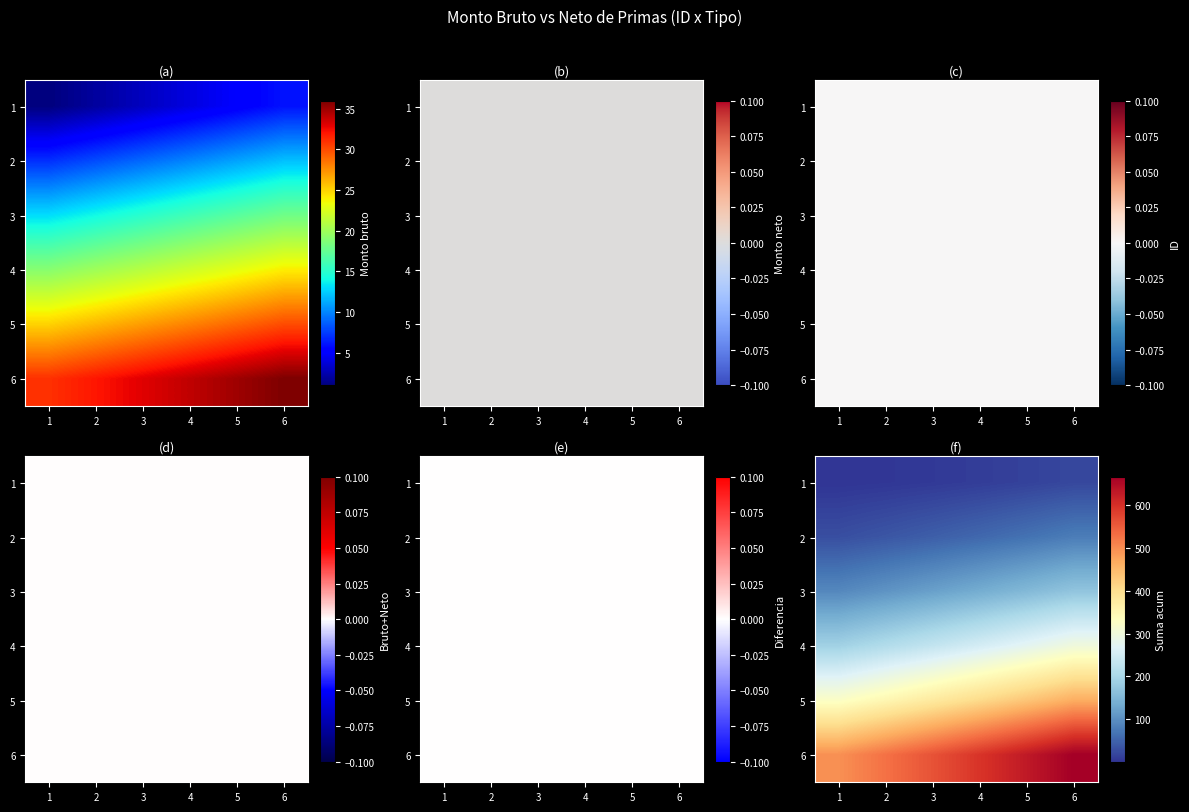

Between 1 and 6, which series saw the biggest shift?

6